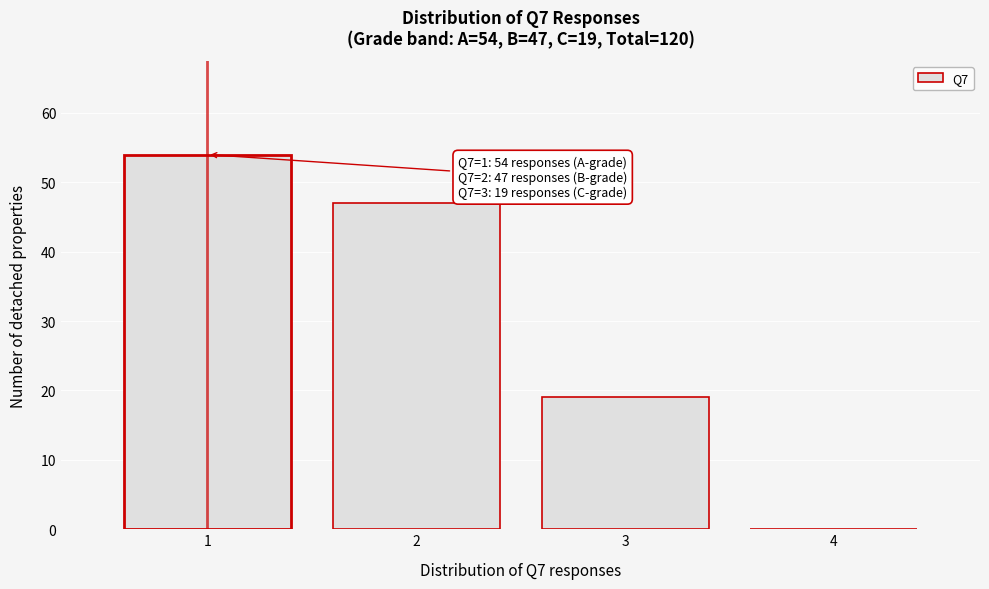

Reading right to left, list all the values displayed in this chart.

4=0	3=19	2=47	1=54